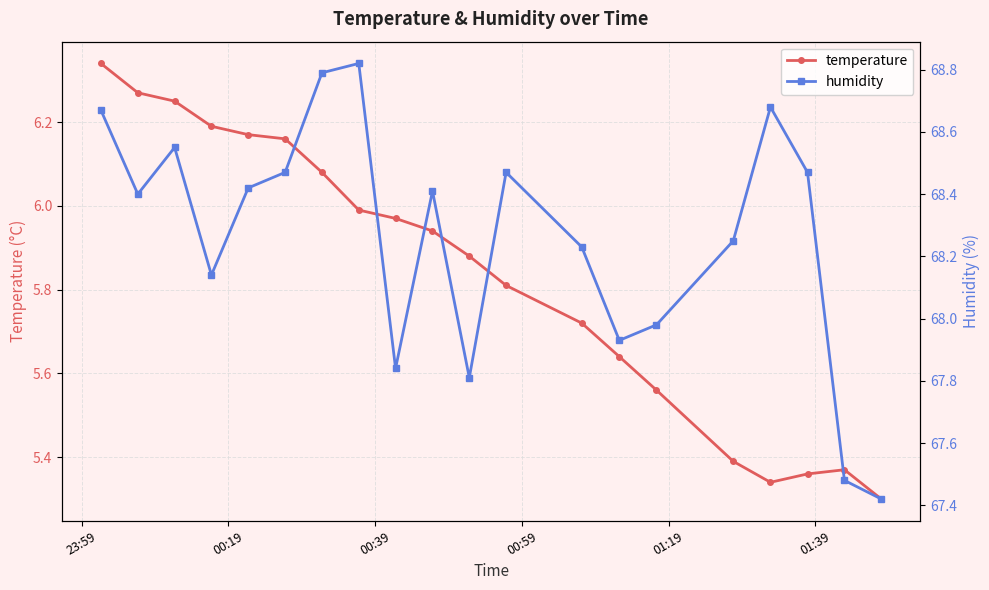

How many interior local peaks does the humidity series have?

5